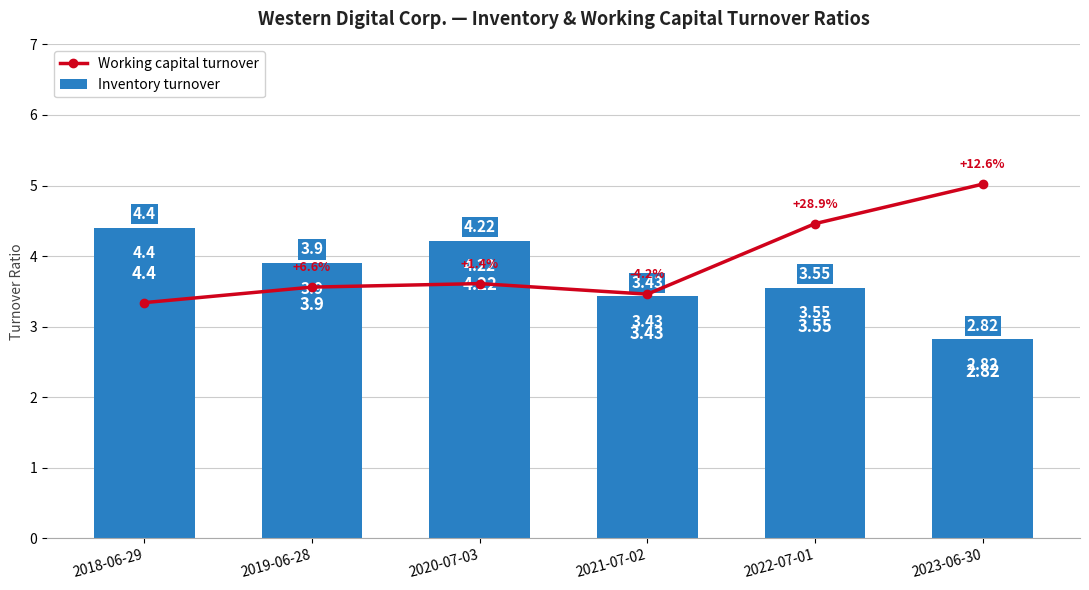

At 2021-07-02, list the series in order from smallest to largest.

Inventory turnover, Working capital turnover